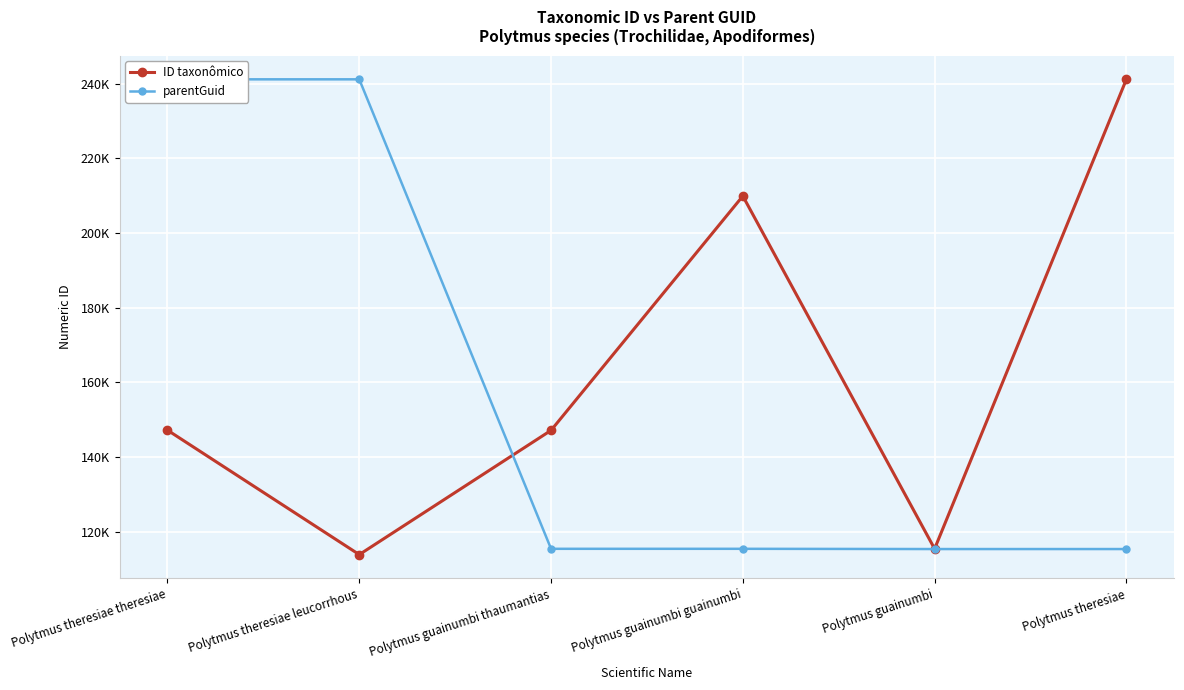

What is the approximate value of parentGuid at Polytmus theresiae theresiae?

241183